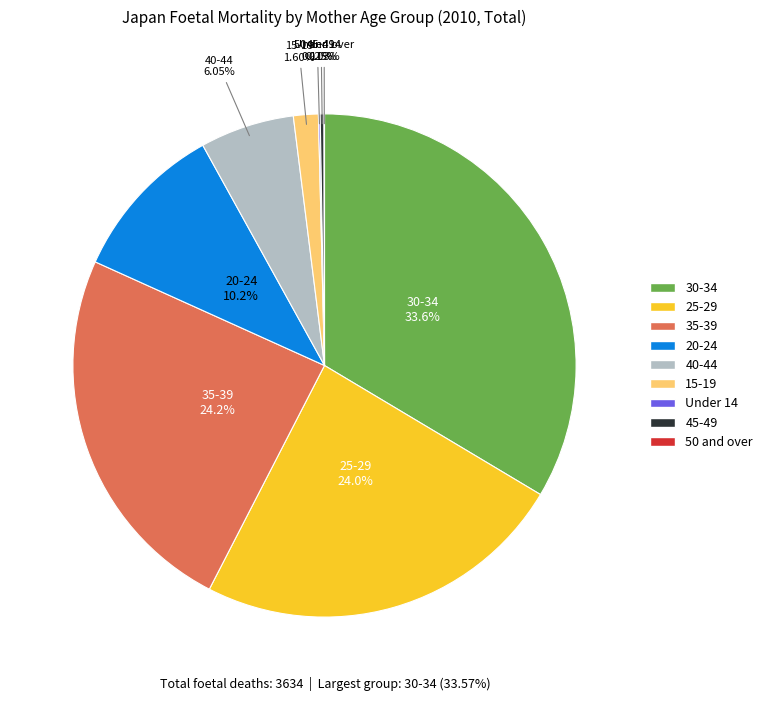

To the nearest percent, what is the average slice percentage?

11%